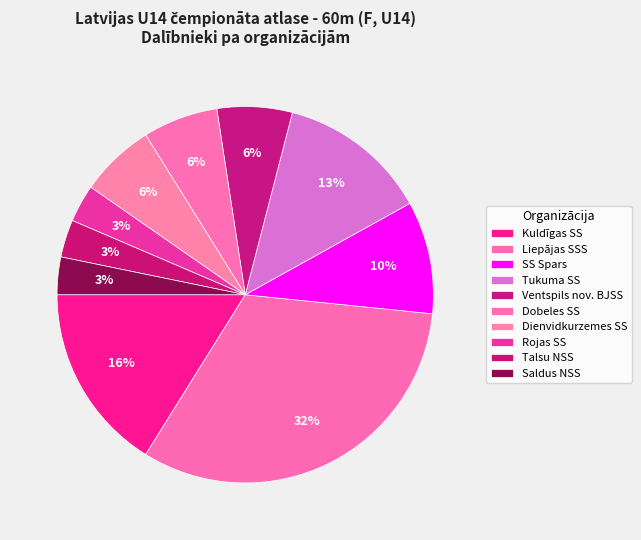

Count the number of slices in the pie.

10